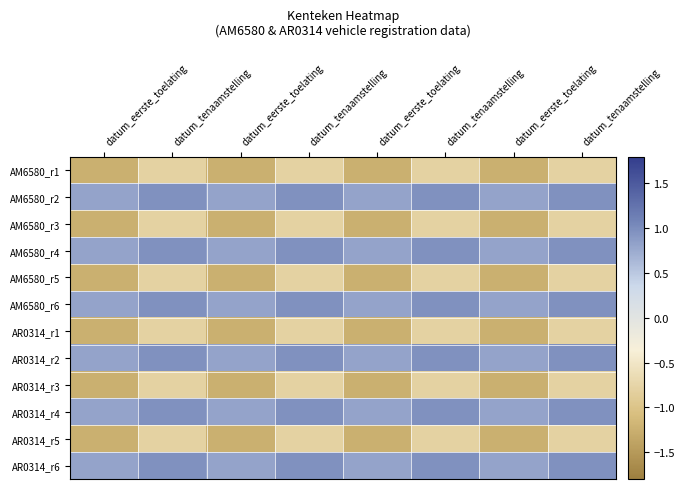

Reading left to right, transcribe all the data shown in this chart.

AM6580_r1: datum_eerste_toelating=-1.2	datum_tenaamstelling=-0.8	datum_eerste_toelating=-1.2	datum_tenaamstelling=-0.8	datum_eerste_toelating=-1.2	datum_tenaamstelling=-0.8	datum_eerste_toelating=-1.2	datum_tenaamstelling=-0.8
AM6580_r2: datum_eerste_toelating=0.8	datum_tenaamstelling=1.0	datum_eerste_toelating=0.8	datum_tenaamstelling=1.0	datum_eerste_toelating=0.8	datum_tenaamstelling=1.0	datum_eerste_toelating=0.8	datum_tenaamstelling=1.0
AM6580_r3: datum_eerste_toelating=-1.2	datum_tenaamstelling=-0.8	datum_eerste_toelating=-1.2	datum_tenaamstelling=-0.8	datum_eerste_toelating=-1.2	datum_tenaamstelling=-0.8	datum_eerste_toelating=-1.2	datum_tenaamstelling=-0.8
AM6580_r4: datum_eerste_toelating=0.8	datum_tenaamstelling=1.0	datum_eerste_toelating=0.8	datum_tenaamstelling=1.0	datum_eerste_toelating=0.8	datum_tenaamstelling=1.0	datum_eerste_toelating=0.8	datum_tenaamstelling=1.0
AM6580_r5: datum_eerste_toelating=-1.2	datum_tenaamstelling=-0.8	datum_eerste_toelating=-1.2	datum_tenaamstelling=-0.8	datum_eerste_toelating=-1.2	datum_tenaamstelling=-0.8	datum_eerste_toelating=-1.2	datum_tenaamstelling=-0.8
AM6580_r6: datum_eerste_toelating=0.8	datum_tenaamstelling=1.0	datum_eerste_toelating=0.8	datum_tenaamstelling=1.0	datum_eerste_toelating=0.8	datum_tenaamstelling=1.0	datum_eerste_toelating=0.8	datum_tenaamstelling=1.0
AR0314_r1: datum_eerste_toelating=-1.2	datum_tenaamstelling=-0.8	datum_eerste_toelating=-1.2	datum_tenaamstelling=-0.8	datum_eerste_toelating=-1.2	datum_tenaamstelling=-0.8	datum_eerste_toelating=-1.2	datum_tenaamstelling=-0.8
AR0314_r2: datum_eerste_toelating=0.8	datum_tenaamstelling=1.0	datum_eerste_toelating=0.8	datum_tenaamstelling=1.0	datum_eerste_toelating=0.8	datum_tenaamstelling=1.0	datum_eerste_toelating=0.8	datum_tenaamstelling=1.0
AR0314_r3: datum_eerste_toelating=-1.2	datum_tenaamstelling=-0.8	datum_eerste_toelating=-1.2	datum_tenaamstelling=-0.8	datum_eerste_toelating=-1.2	datum_tenaamstelling=-0.8	datum_eerste_toelating=-1.2	datum_tenaamstelling=-0.8
AR0314_r4: datum_eerste_toelating=0.8	datum_tenaamstelling=1.0	datum_eerste_toelating=0.8	datum_tenaamstelling=1.0	datum_eerste_toelating=0.8	datum_tenaamstelling=1.0	datum_eerste_toelating=0.8	datum_tenaamstelling=1.0
AR0314_r5: datum_eerste_toelating=-1.2	datum_tenaamstelling=-0.8	datum_eerste_toelating=-1.2	datum_tenaamstelling=-0.8	datum_eerste_toelating=-1.2	datum_tenaamstelling=-0.8	datum_eerste_toelating=-1.2	datum_tenaamstelling=-0.8
AR0314_r6: datum_eerste_toelating=0.8	datum_tenaamstelling=1.0	datum_eerste_toelating=0.8	datum_tenaamstelling=1.0	datum_eerste_toelating=0.8	datum_tenaamstelling=1.0	datum_eerste_toelating=0.8	datum_tenaamstelling=1.0